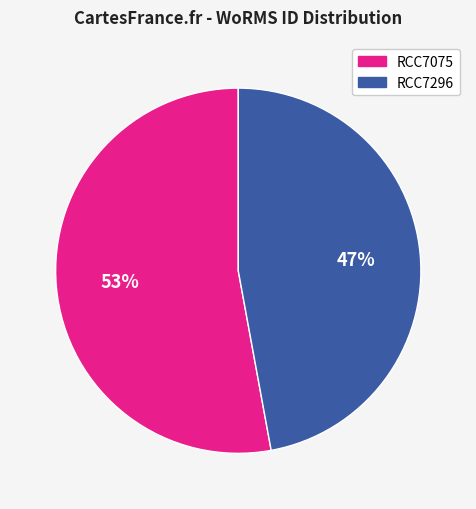

Between RCC7075 and RCC7296, which is larger?

RCC7075